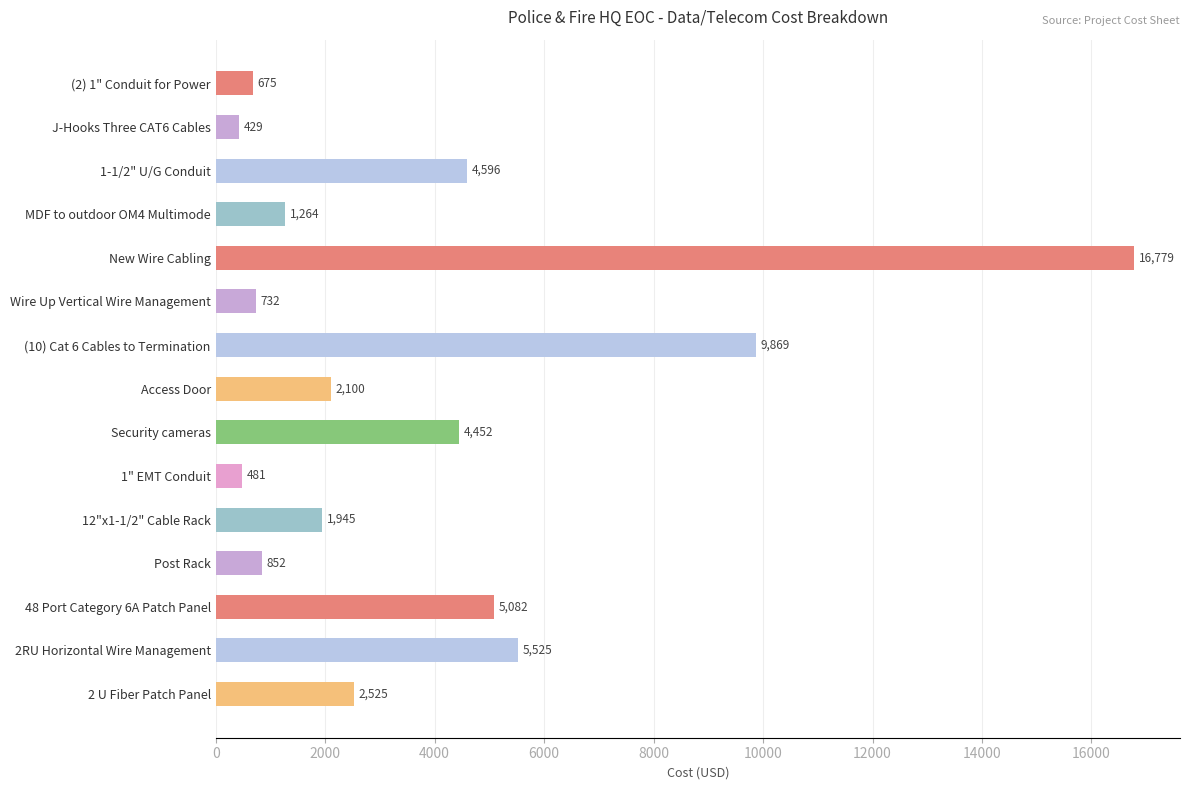

Which has a higher value, 1" EMT Conduit or 12"x1-1/2" Cable Rack?

12"x1-1/2" Cable Rack